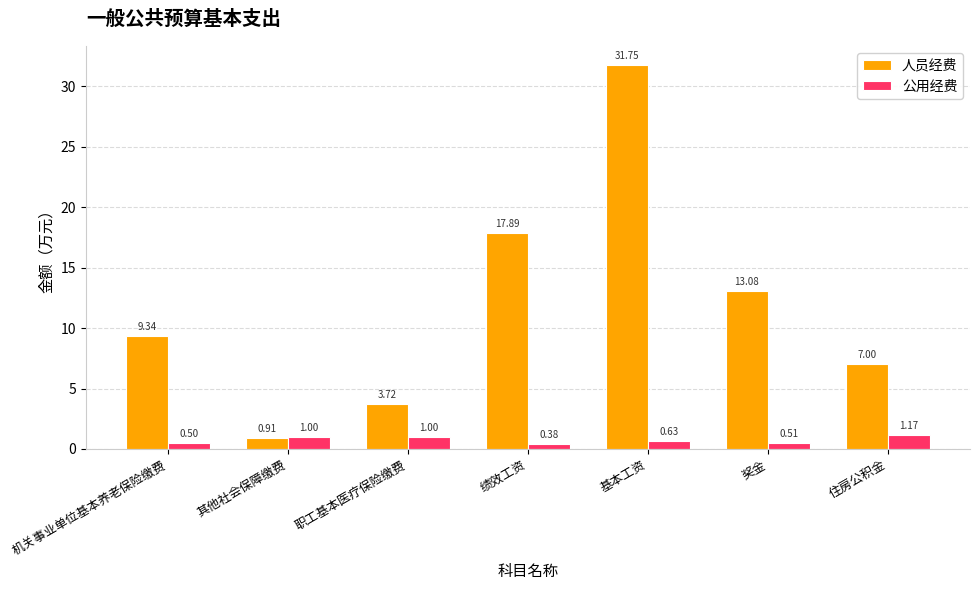

List the series in order of their overall mean, highest first.

人员经费, 公用经费